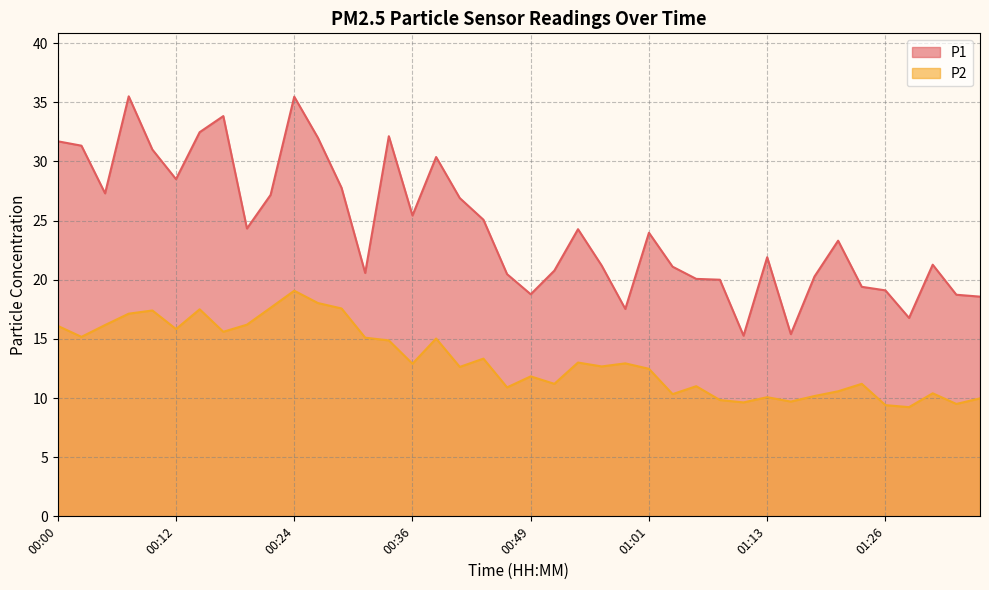

At how many categories does at least one series exceed 29?

10